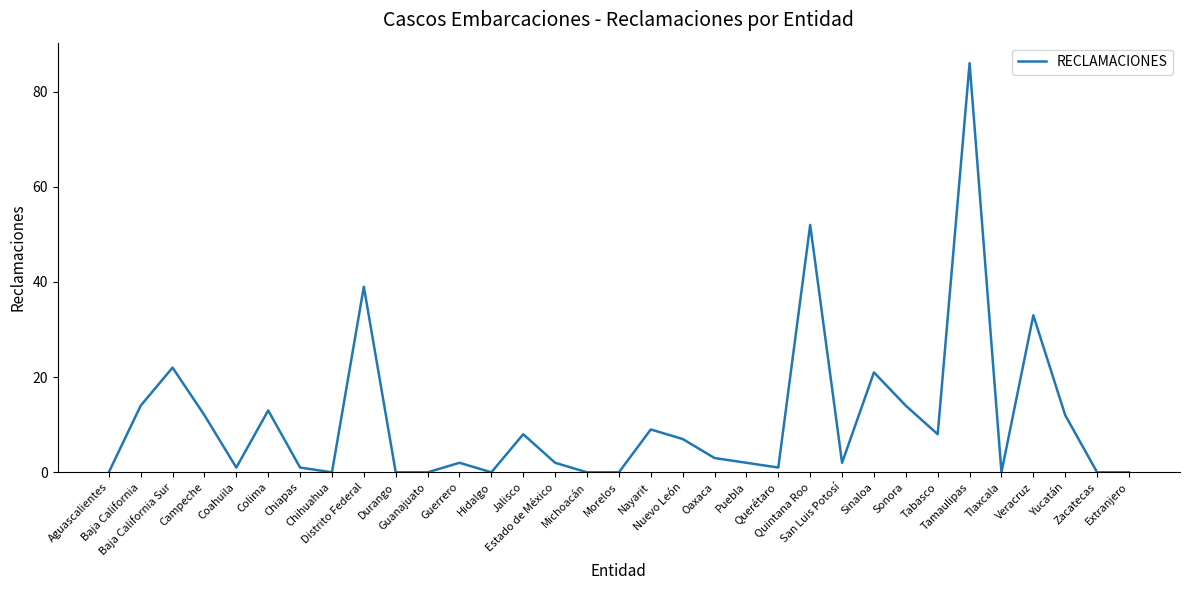

What is the difference between the maximum and second lowest values?

86